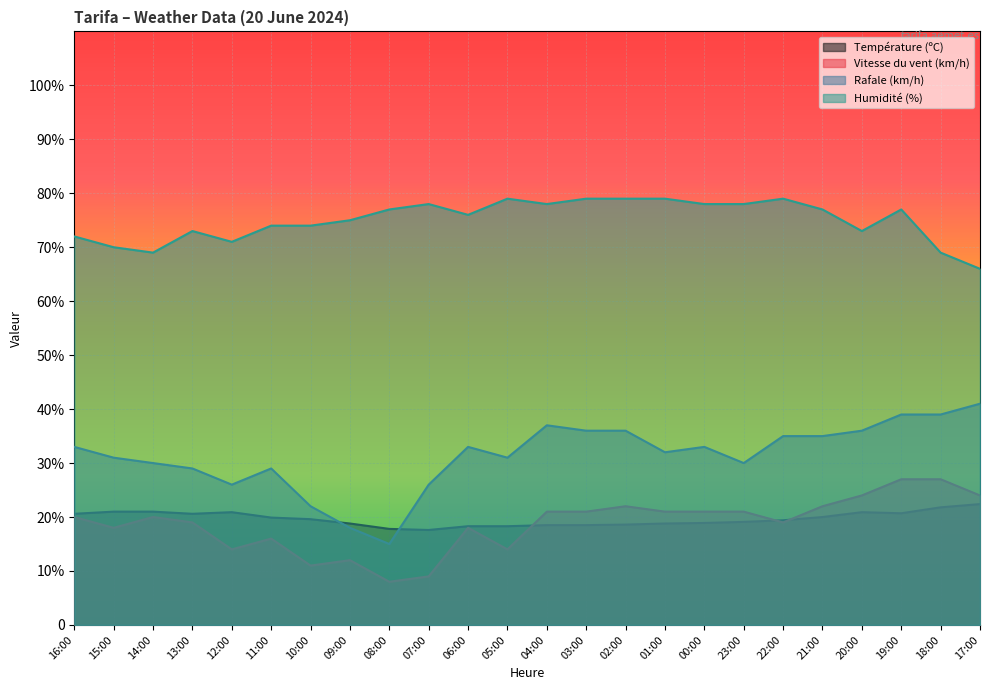

Where is the first local maximum for Rafale (km/h)?

11:00